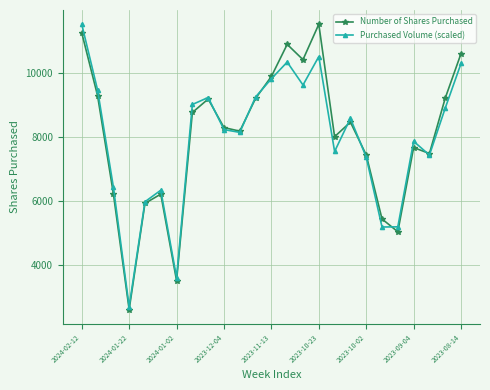

At how many categories does at least one series exceed 4583?

23